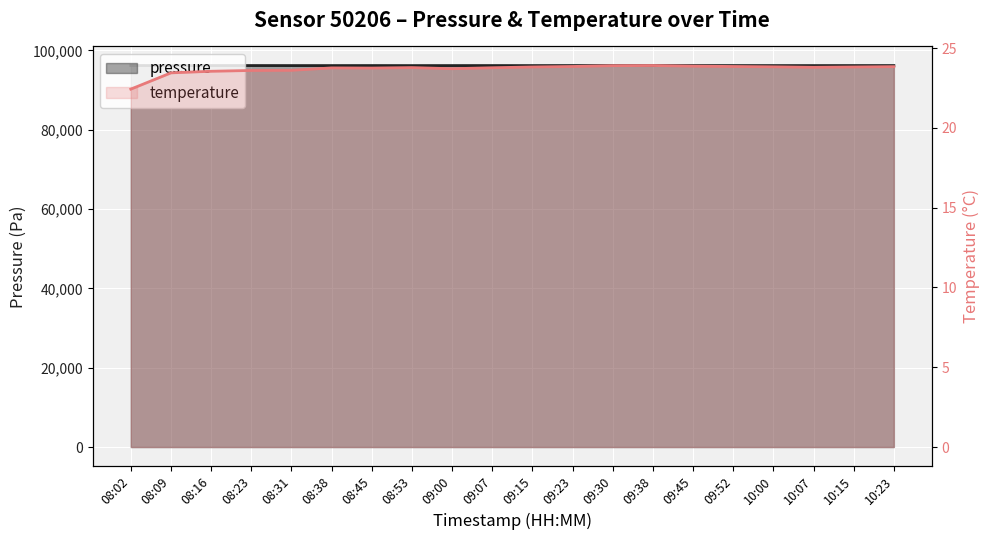

Reading left to right, list all the values displayed in this chart.

pressure: 08:02=96207.1	08:09=96190.7	08:16=96198.5	08:23=96197.7	08:31=96191.4	08:38=96191.3	08:45=96195.0	08:53=96187.4	09:00=96192.2	09:07=96196.3	09:15=96188.4	09:23=96198.4	09:30=96193.2	09:38=96194.7	09:45=96196.3	09:52=96193.5	10:00=96191.0	10:07=96189.8	10:15=96194.0	10:23=96196.9
temperature: 08:02=22.4	08:09=23.4	08:16=23.6	08:23=23.6	08:31=23.6	08:38=23.8	08:45=23.8	08:53=23.8	09:00=23.7	09:07=23.8	09:15=23.8	09:23=23.9	09:30=23.9	09:38=23.9	09:45=23.9	09:52=23.9	10:00=23.8	10:07=23.8	10:15=23.8	10:23=23.8